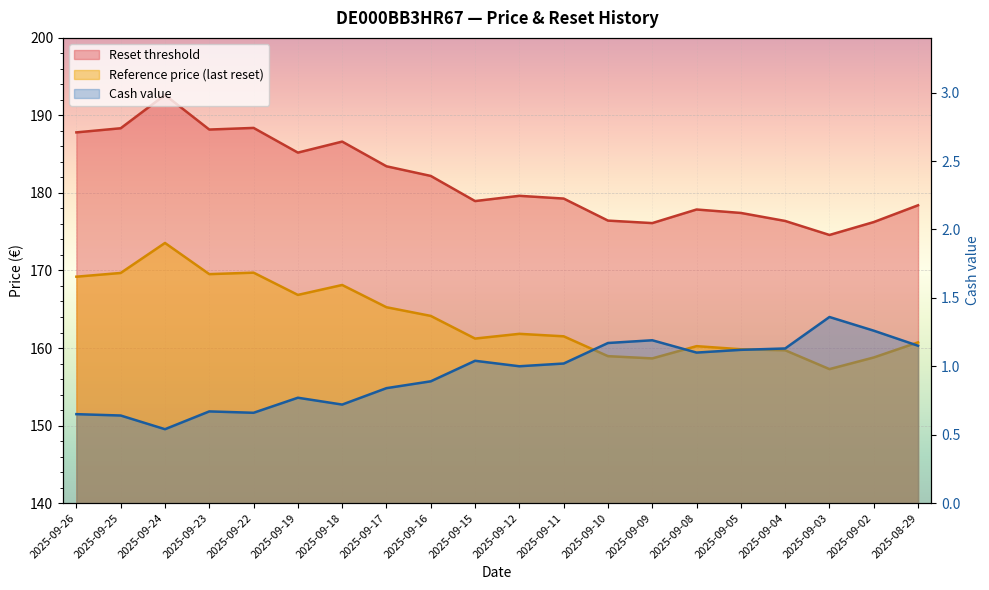

At 2025-09-23, list the series in order from smallest to largest.

Cash value, Reference price (last reset), Reset threshold